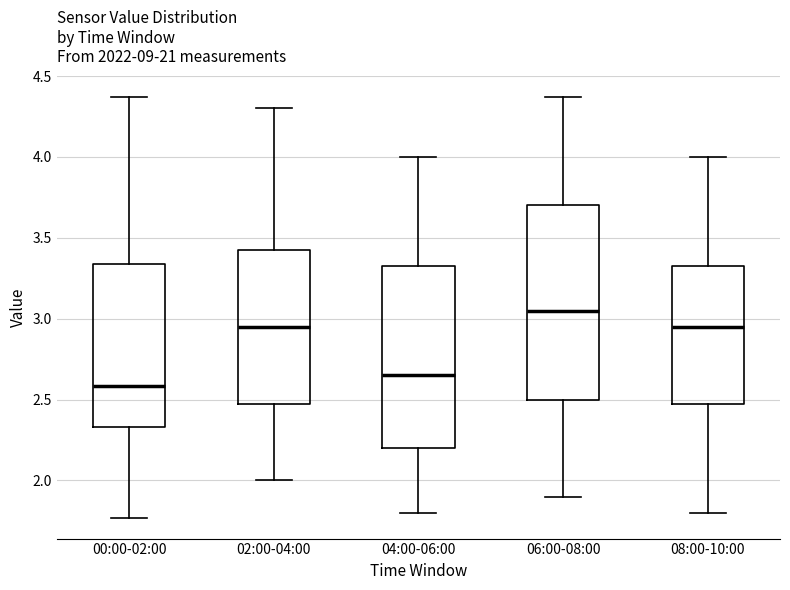

Which box's median line is the lowest?

00:00-02:00